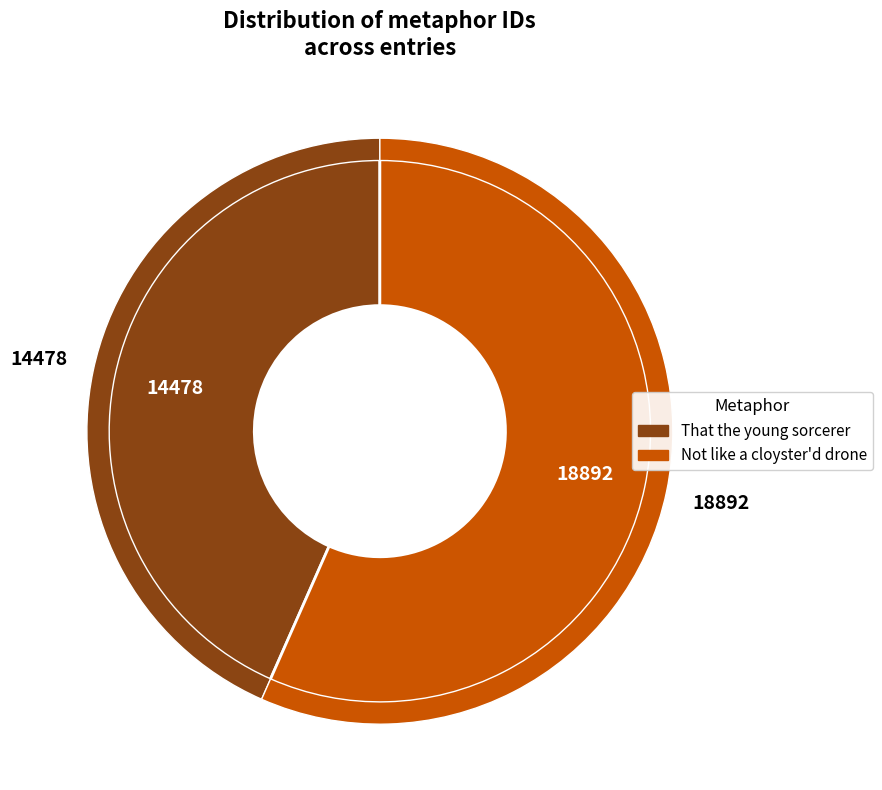

Count the number of slices in the pie.

2